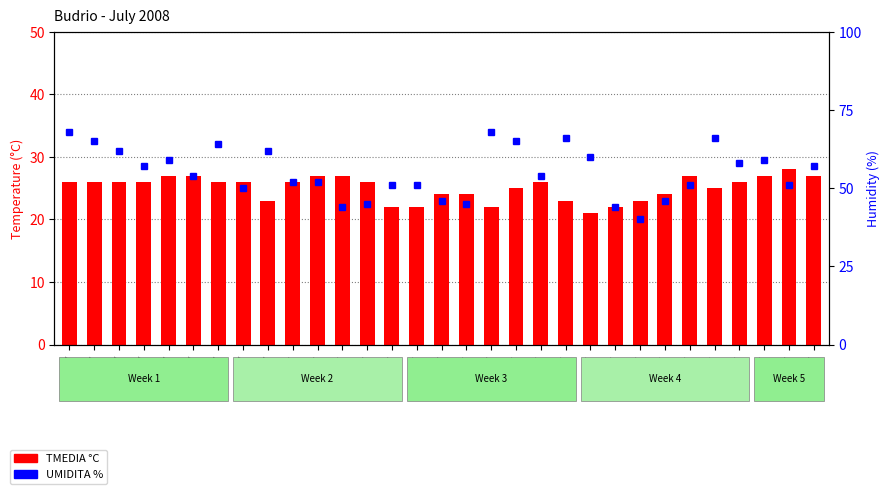

Which series has the largest total across all categories?

UMIDITA %